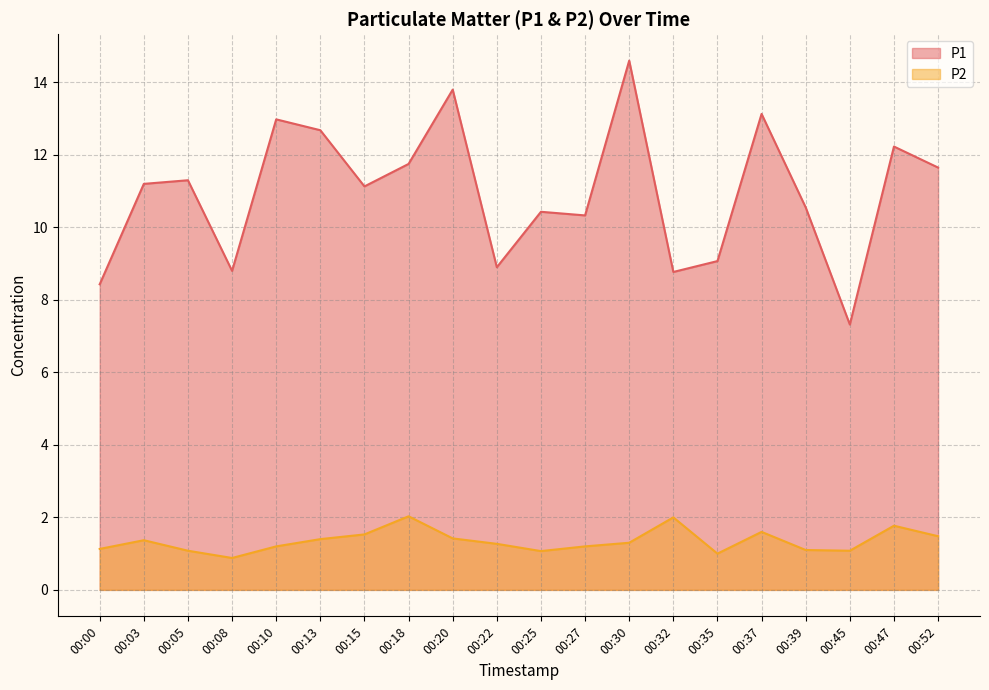

What is the maximum value for P2?

2.0